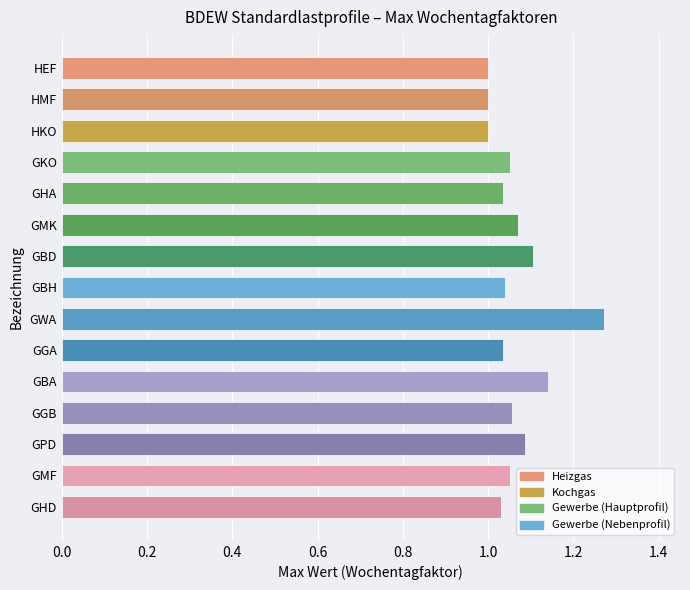

How many data points does each series have?

15